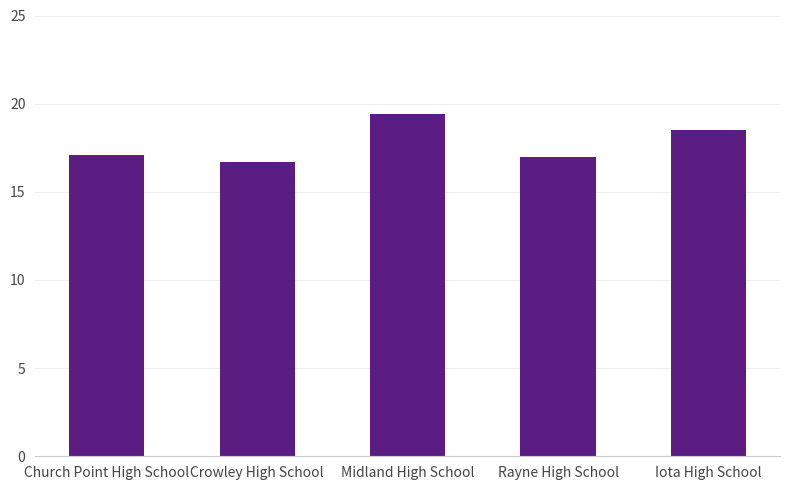

The value at Rayne High School is 17.0. True or false?

True